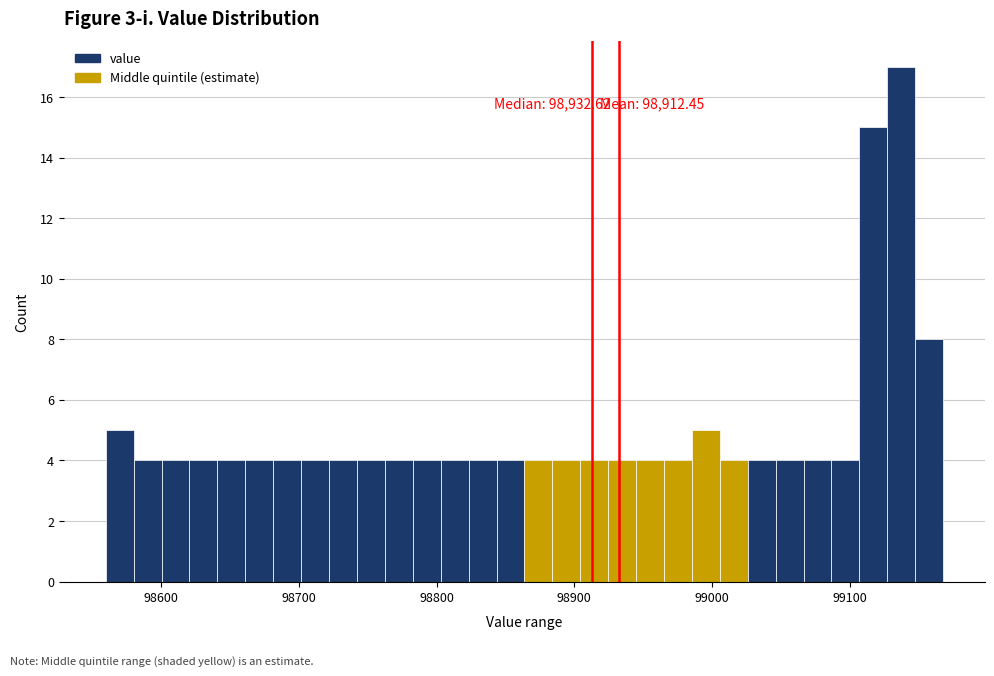

Read against the x-axis, roughly where is the centre of the tallest bar?

99140